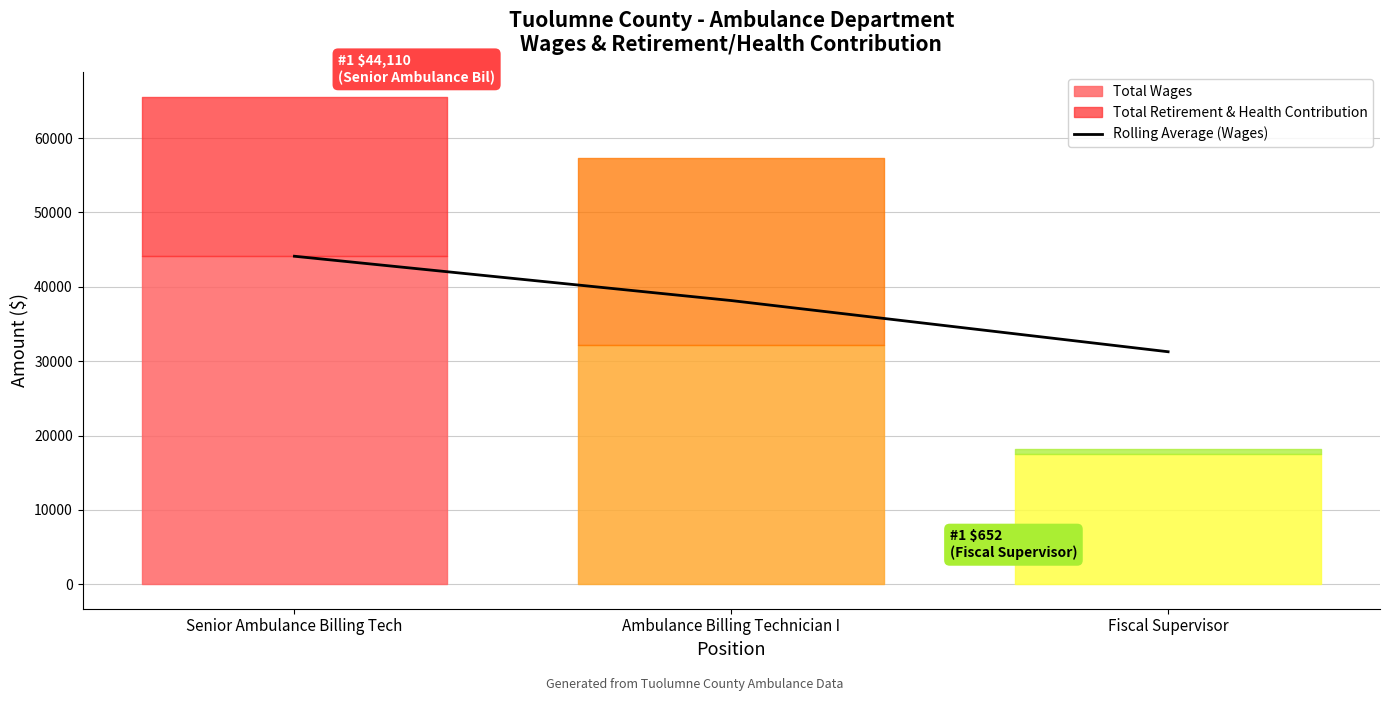

Which category has the lowest value in the Rolling Average (Wages) series?

Fiscal Supervisor